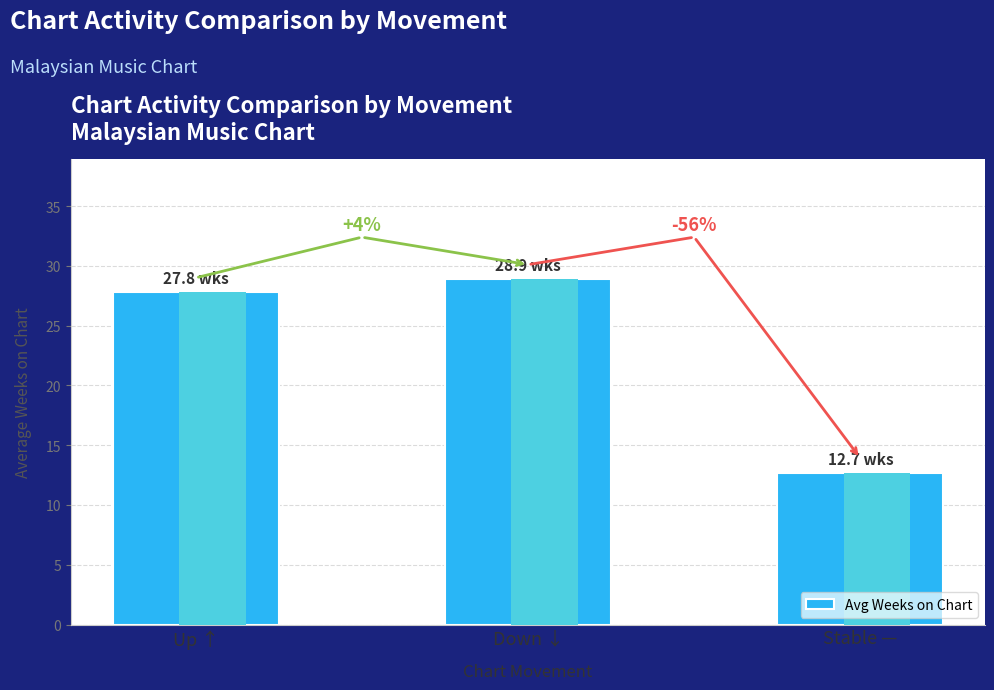

What is the average value?

23.1